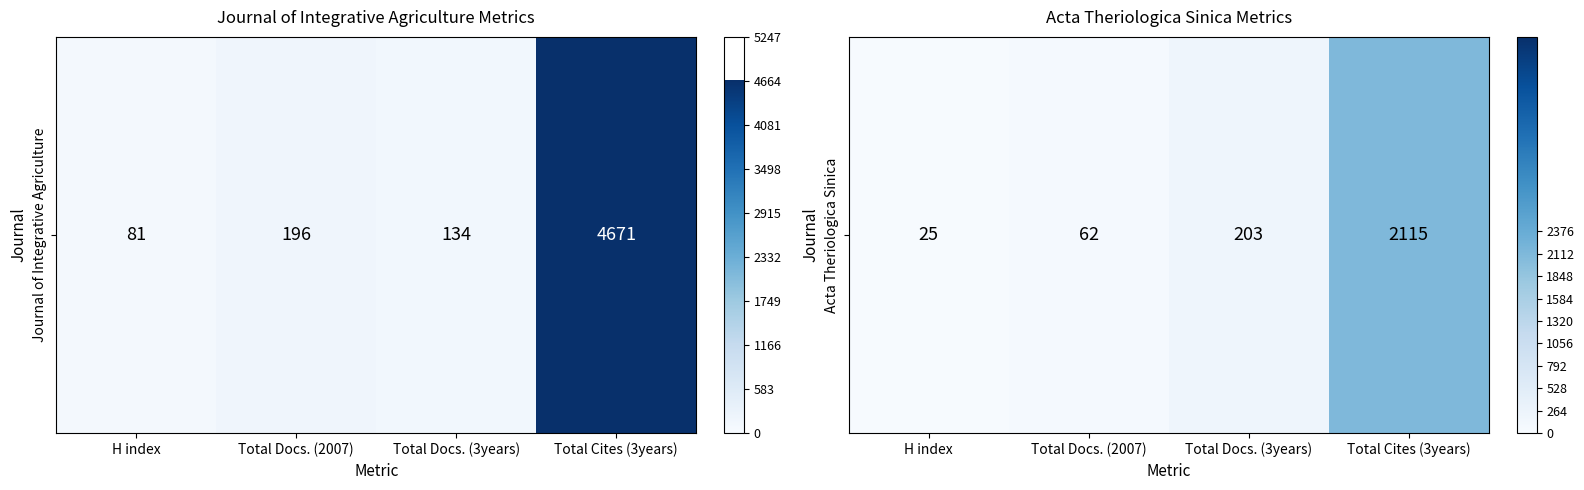

The chart shows a value of 27 at Total Docs. (2007). True or false?

False